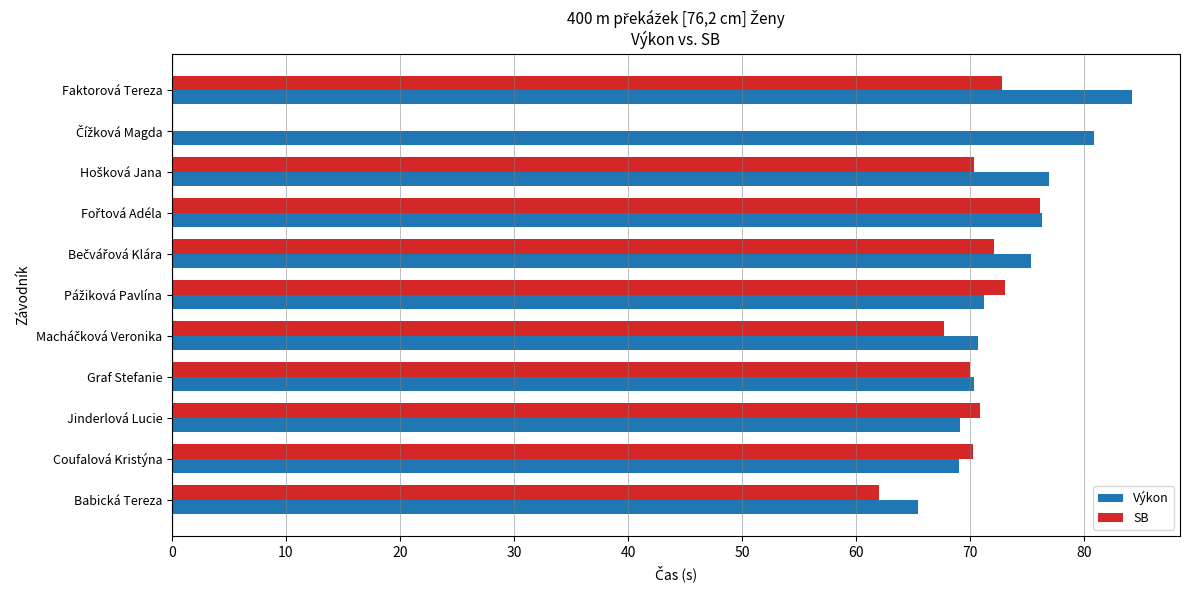

True or false: Výkon has a value of 65.5 at Babická Tereza.

True